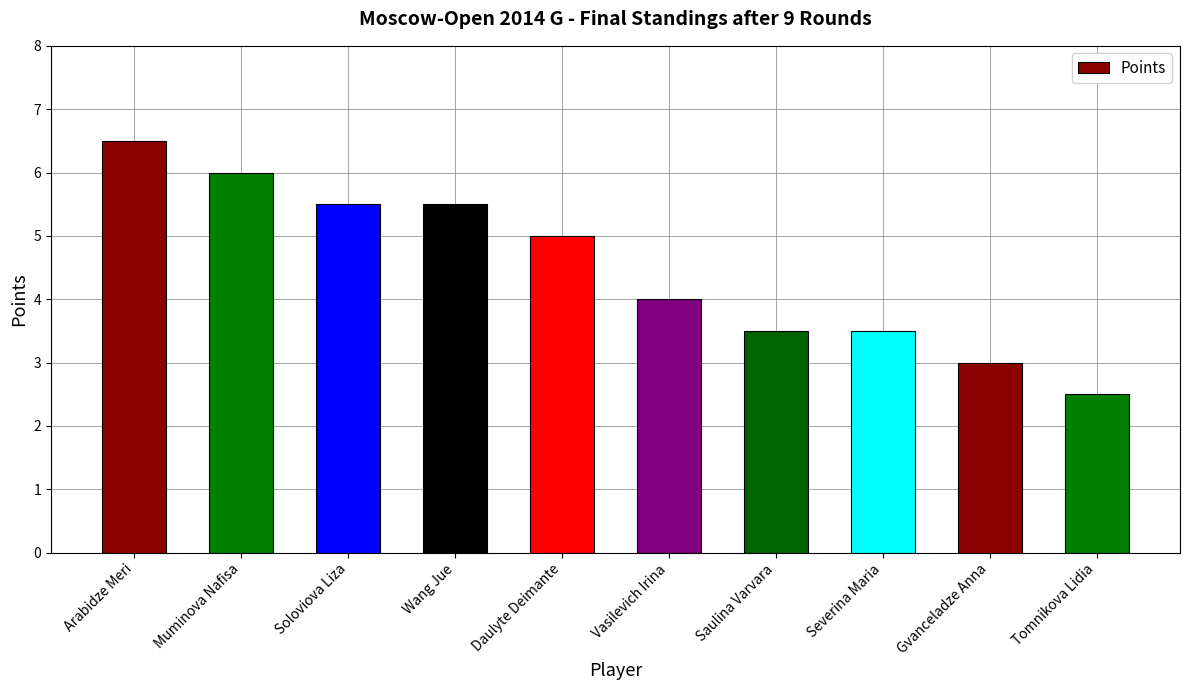

Reading right to left, extract all data points from this chart.

2.5	3.0	3.5	3.5	4.0	5.0	5.5	5.5	6.0	6.5